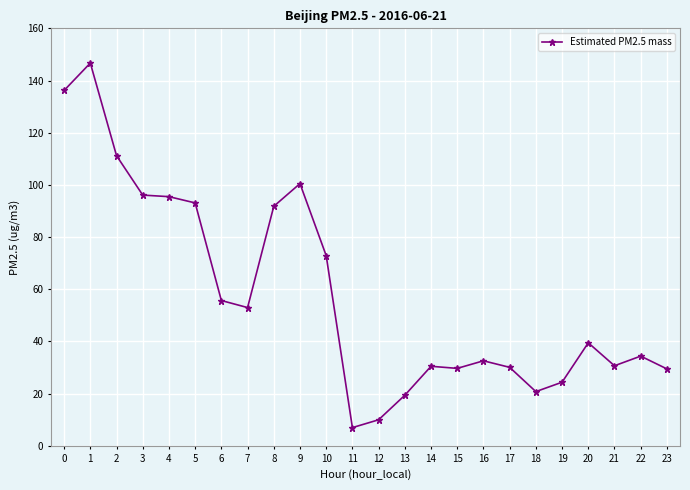

What is the greatest value displayed?

146.7